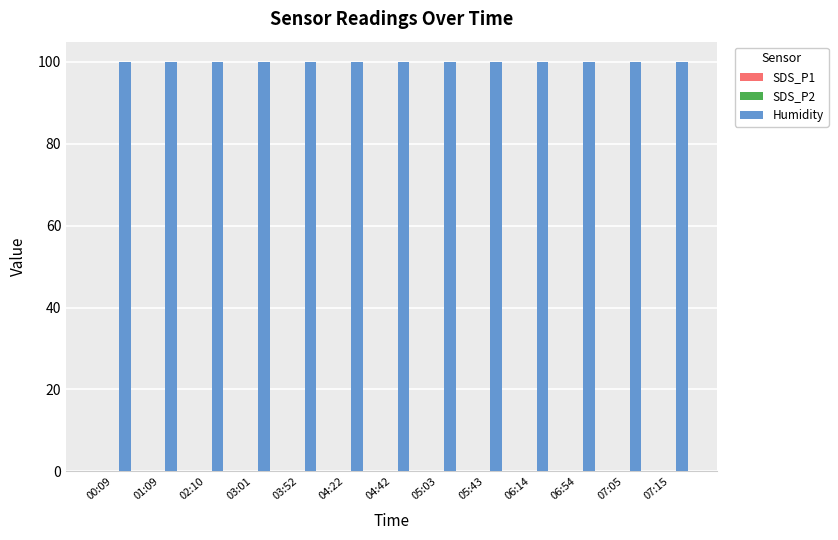

Is it true that Humidity equals 29.9 at 07:05?

False